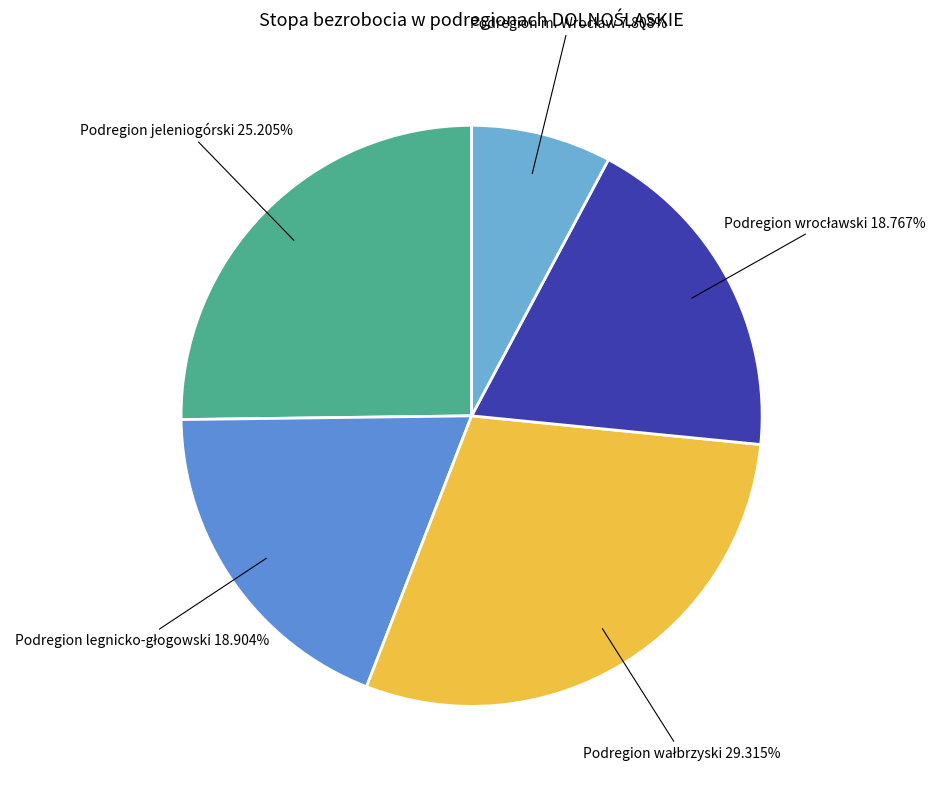

Is there a majority slice in this chart?

No